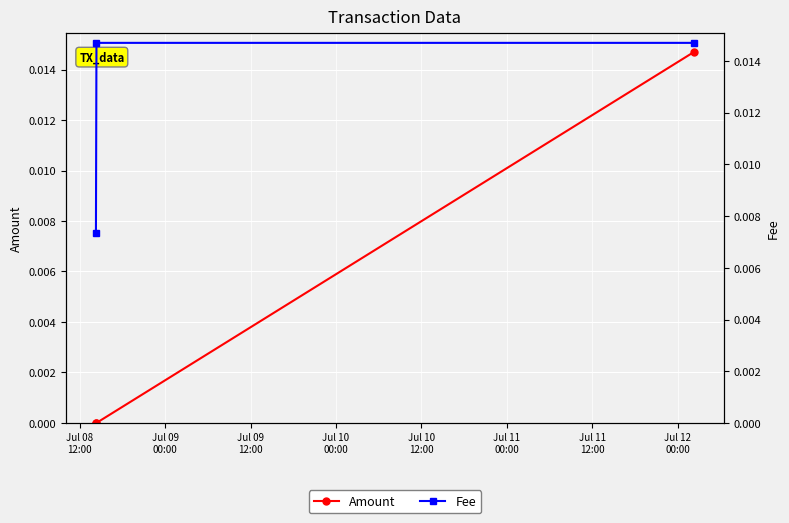

Between Jul 09
00:00 and Jul 08
12:00, which is larger?

Jul 09
00:00